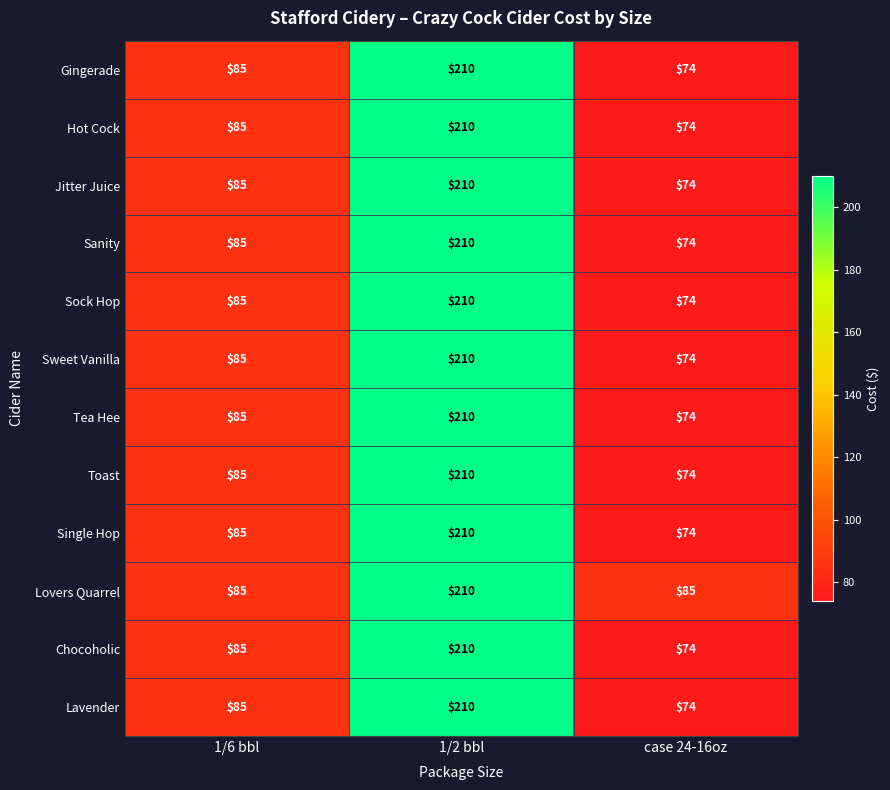

What is the difference between the maximum and minimum values in the Sock Hop series?

136